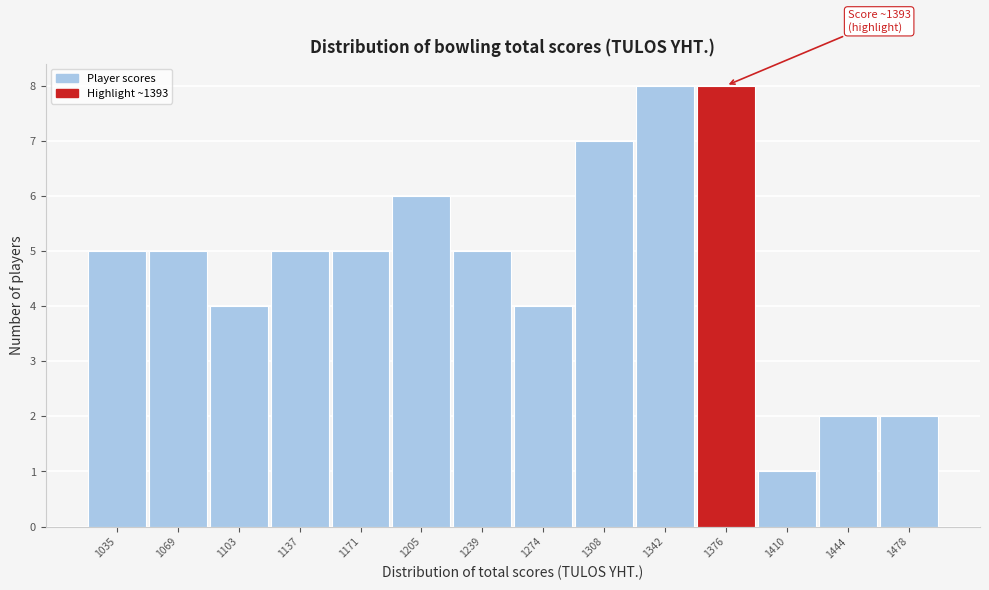

Reading left to right, extract all data points from this chart.

1035=5	1069=5	1103=4	1137=5	1171=5	1205=6	1239=5	1274=4	1308=7	1342=8	1376=8	1410=1	1444=2	1478=2